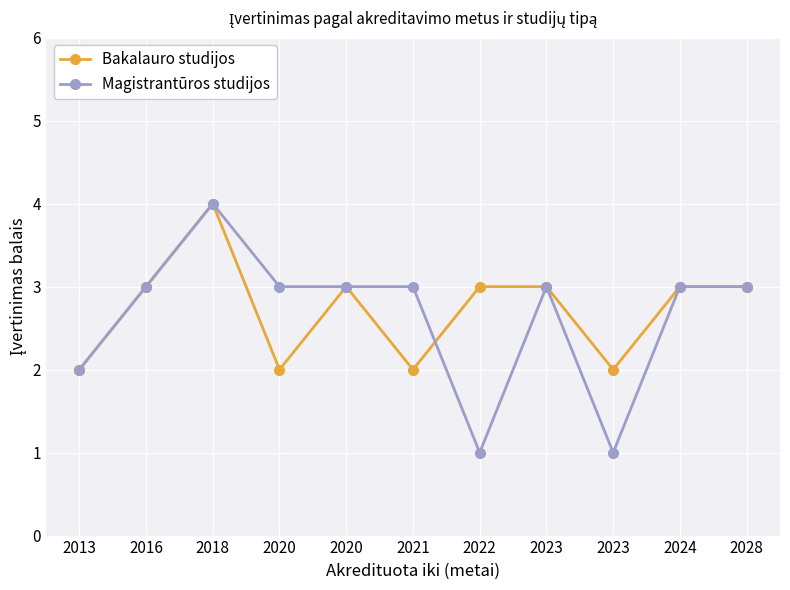

List the labels in order of Bakalauro studijos value, largest first.

2018, 2016, 2020, 2022, 2023, 2024, 2028, 2013, 2020, 2021, 2023